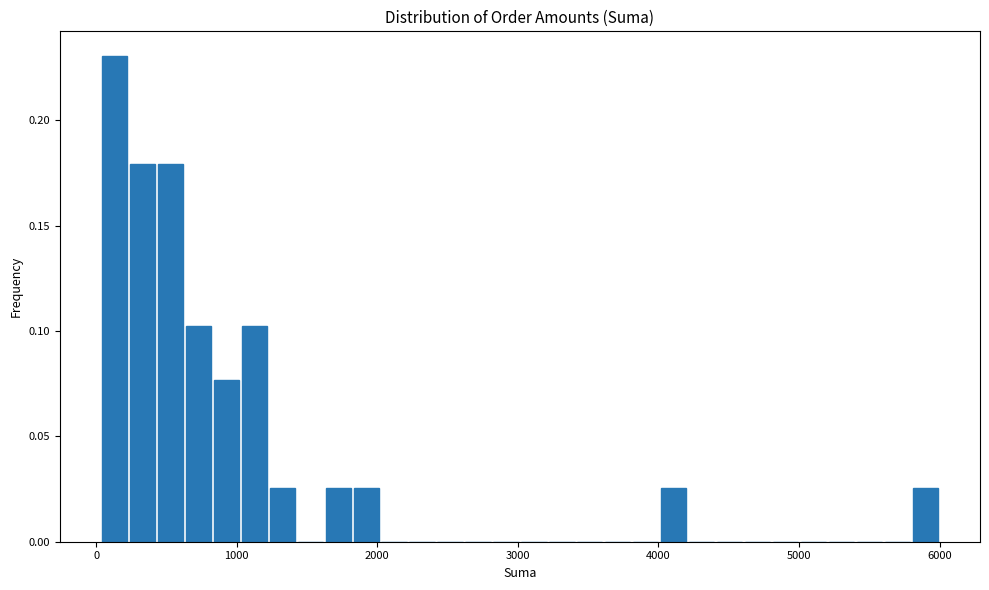

Around what value on the x-axis is the tallest bar? Give the approximate position of its centre, as read against the axis.

100